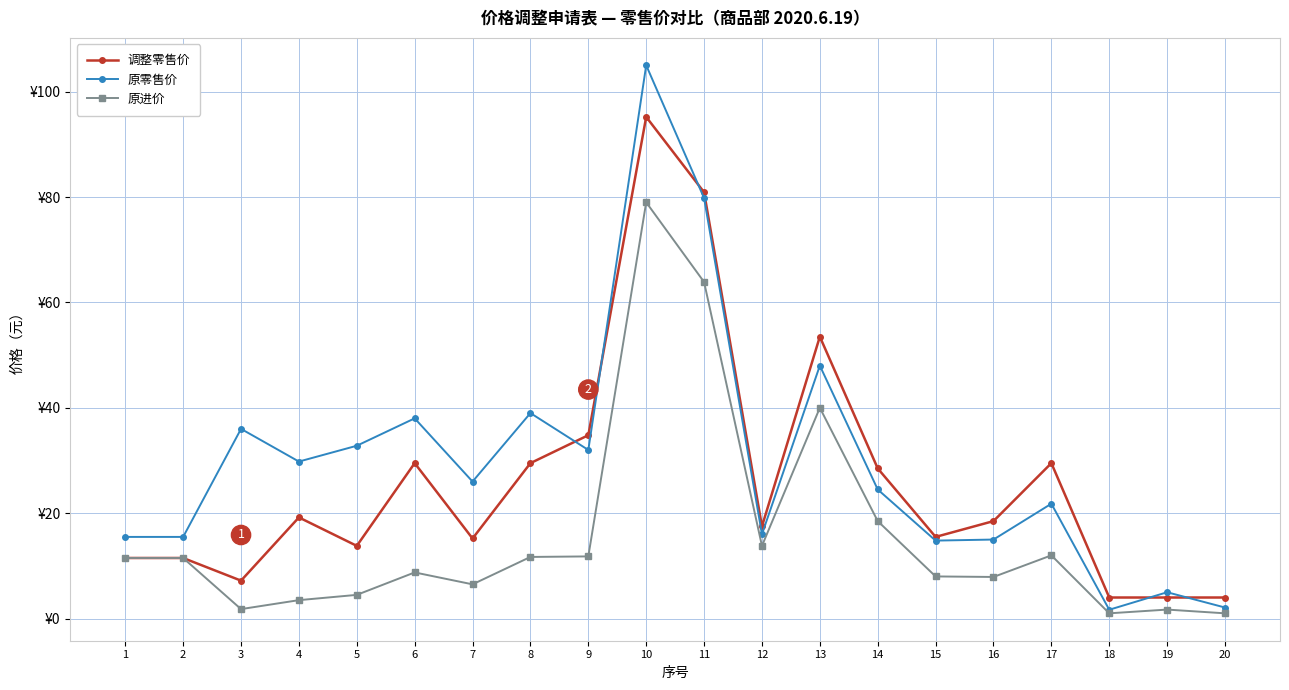

What value does the 原进价 series have at 20?

1.0